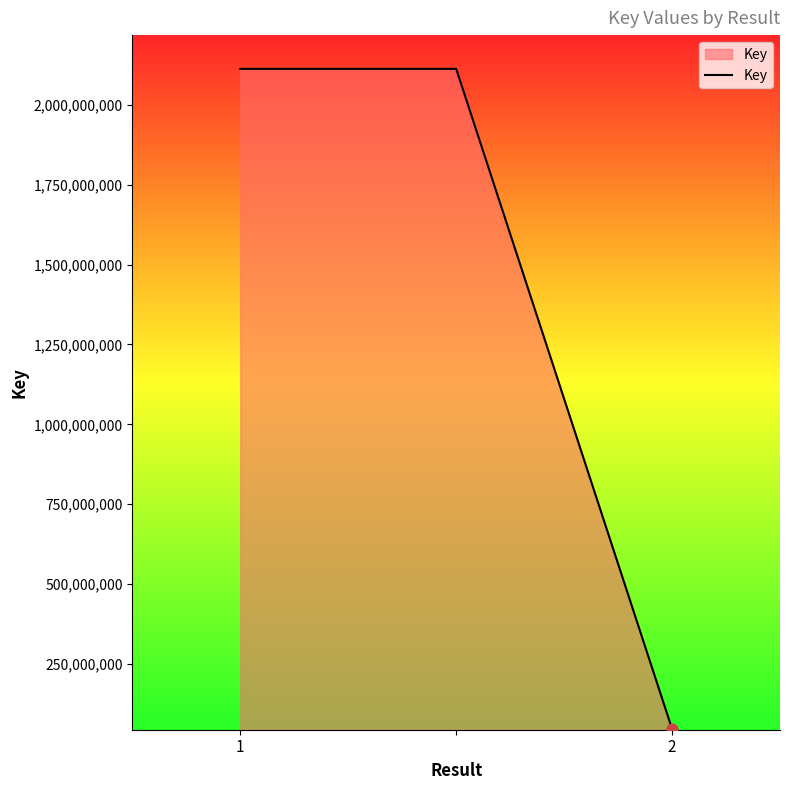

What is the maximum value shown in the chart?

2113096910